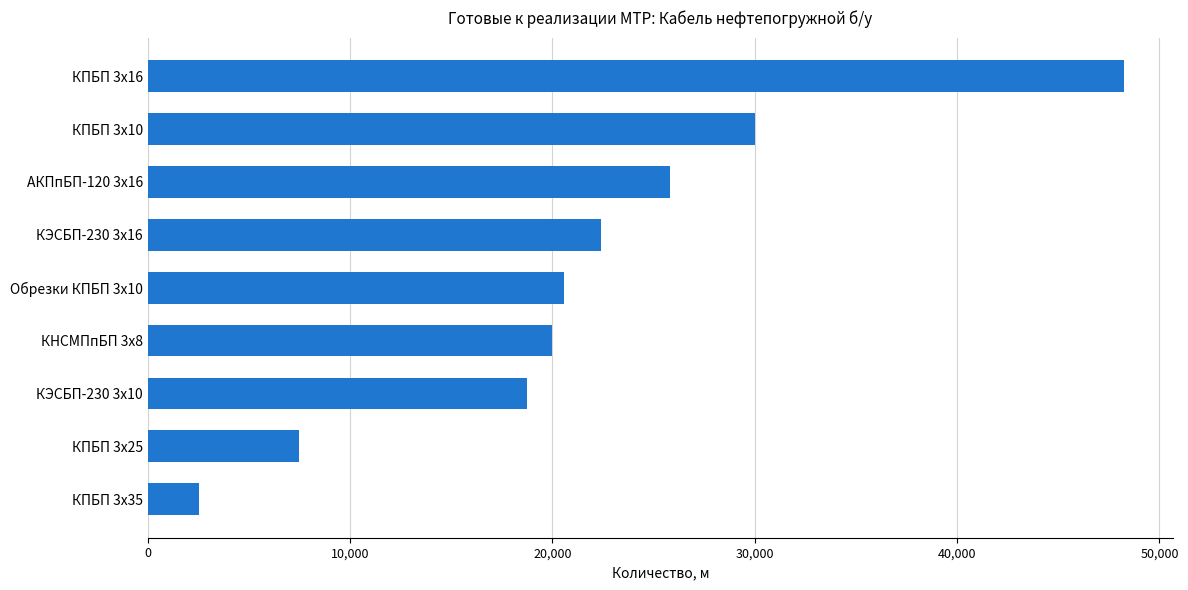

Rank the categories by value from highest to lowest.

КПБП 3х16, КПБП 3х10, АКПпБП-120 3х16, КЭСБП-230 3х16, Обрезки КПБП 3х10, КНСМПпБП 3х8, КЭСБП-230 3х10, КПБП 3х25, КПБП 3х35